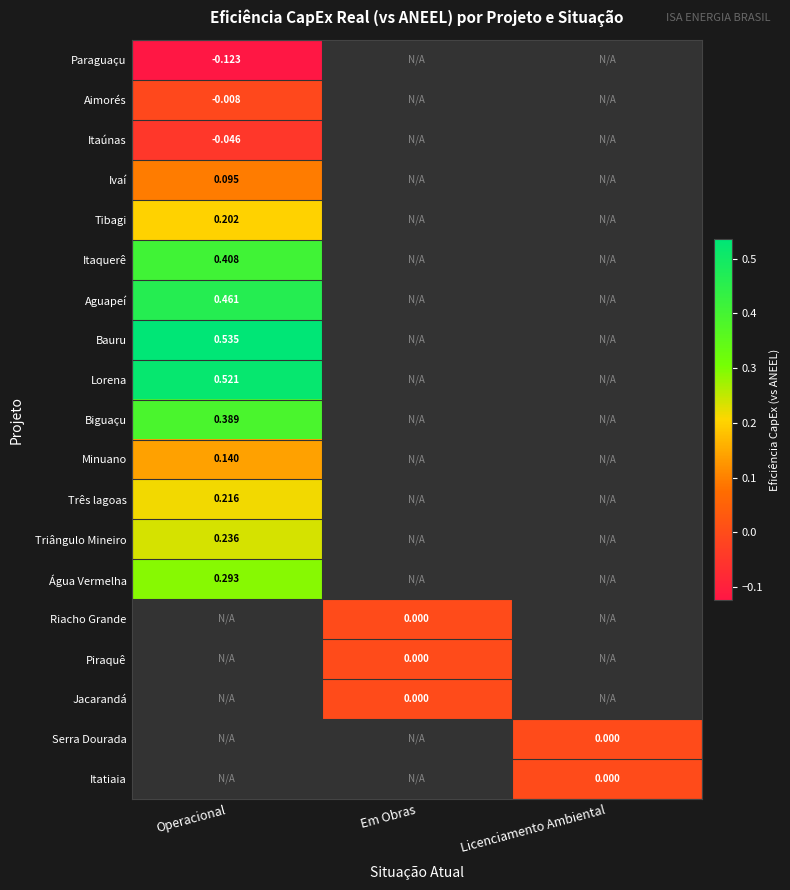

Is the value of Tibagi at Operacional greater than the value of Triângulo Mineiro at Operacional?

No